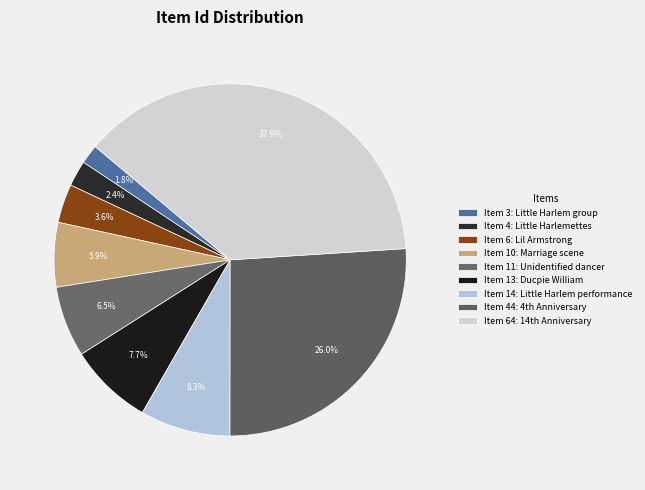

How many segments does this pie chart have?

9